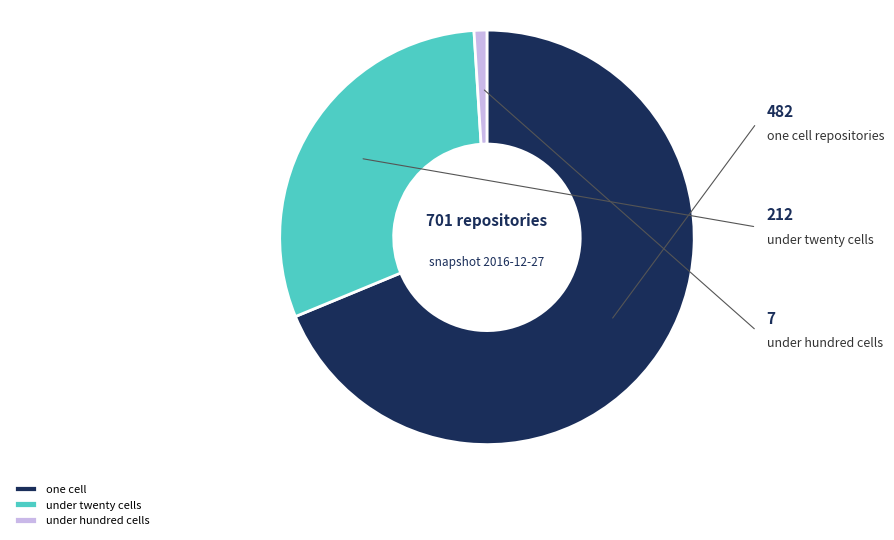

To the nearest percent, what is the average slice percentage?

33%